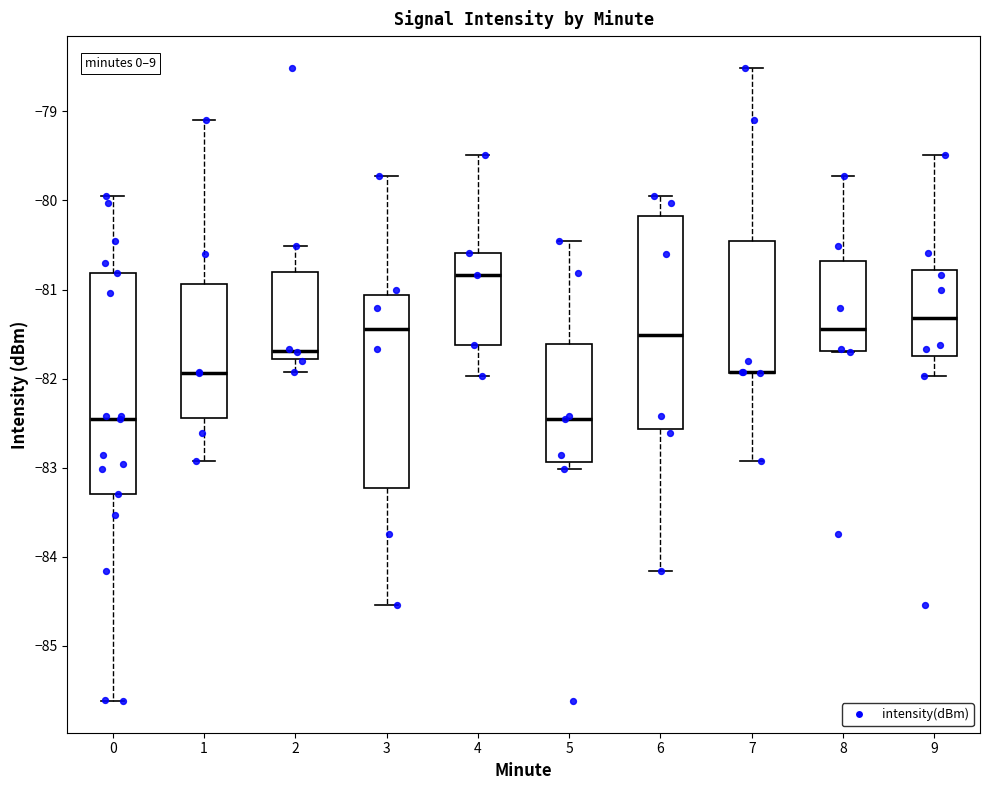

Reading left to right, transcribe this box plot: for each box, give where its median line is, the range the box spans, and where its two whiskers end, as read against the y-axis. The values are not printed on the chart, so give them approximately, as read against the axis.

0: median -82.4, box -83.3 to -80.8, whiskers -85.6 to -79.9
1: median -81.9, box -82.4 to -80.9, whiskers -82.9 to -79.1
2: median -81.7, box -81.8 to -80.8, whiskers -81.9 to -80.5
3: median -81.4, box -83.2 to -81.1, whiskers -84.5 to -79.7
4: median -80.8, box -81.6 to -80.6, whiskers -82.0 to -79.5
5: median -82.4, box -82.9 to -81.6, whiskers -83.0 to -80.4
6: median -81.5, box -82.6 to -80.2, whiskers -84.2 to -79.9
7: median -81.9 (drawn on the box's lower edge), box -81.9 to -80.4, whiskers -82.9 to -78.5
8: median -81.4, box -81.7 to -80.7, whiskers -81.7 to -79.7
9: median -81.3, box -81.7 to -80.8, whiskers -82.0 to -79.5